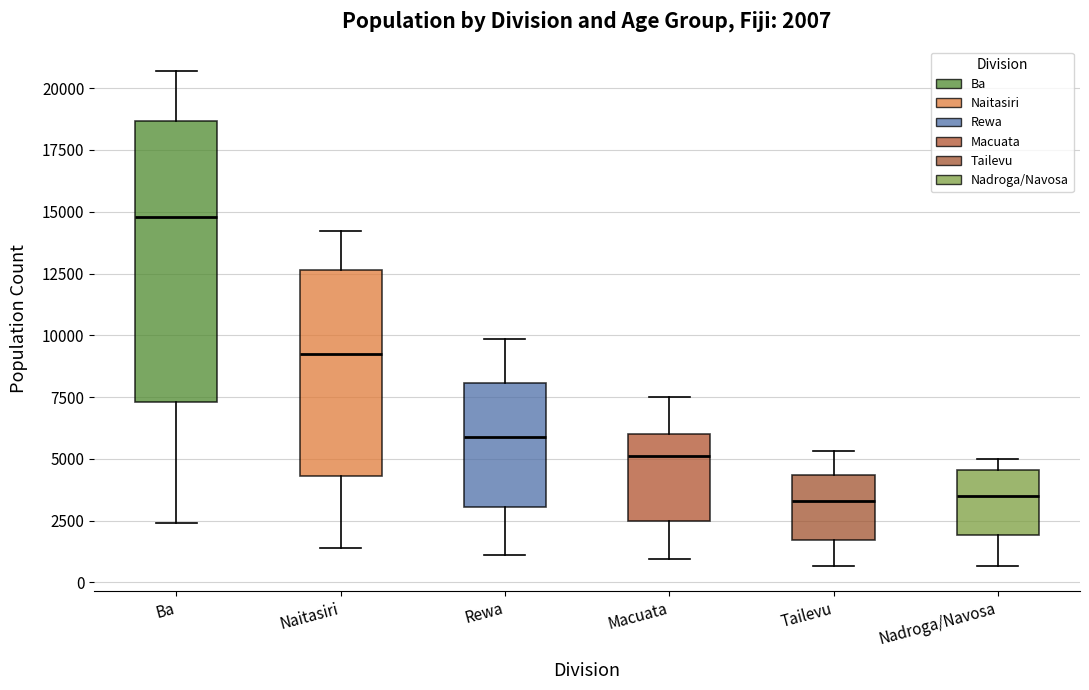

Comparing the boxes themselves (not the whiskers), which one is the tallest?

Ba